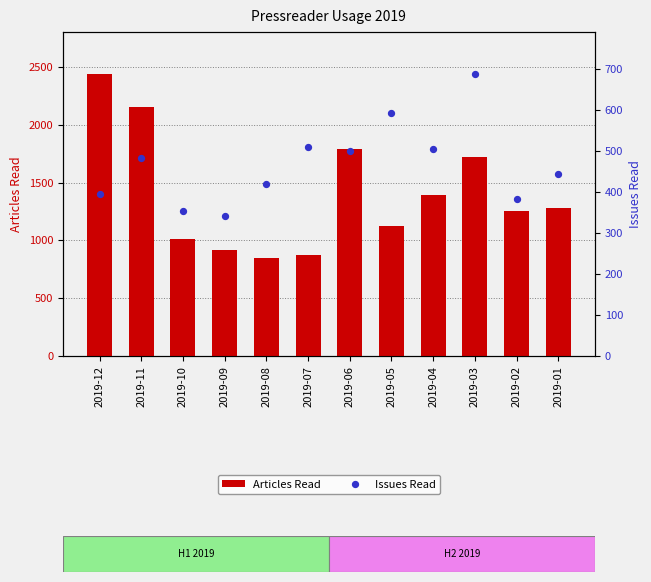

At how many categories does at least one series exceed 995?

9